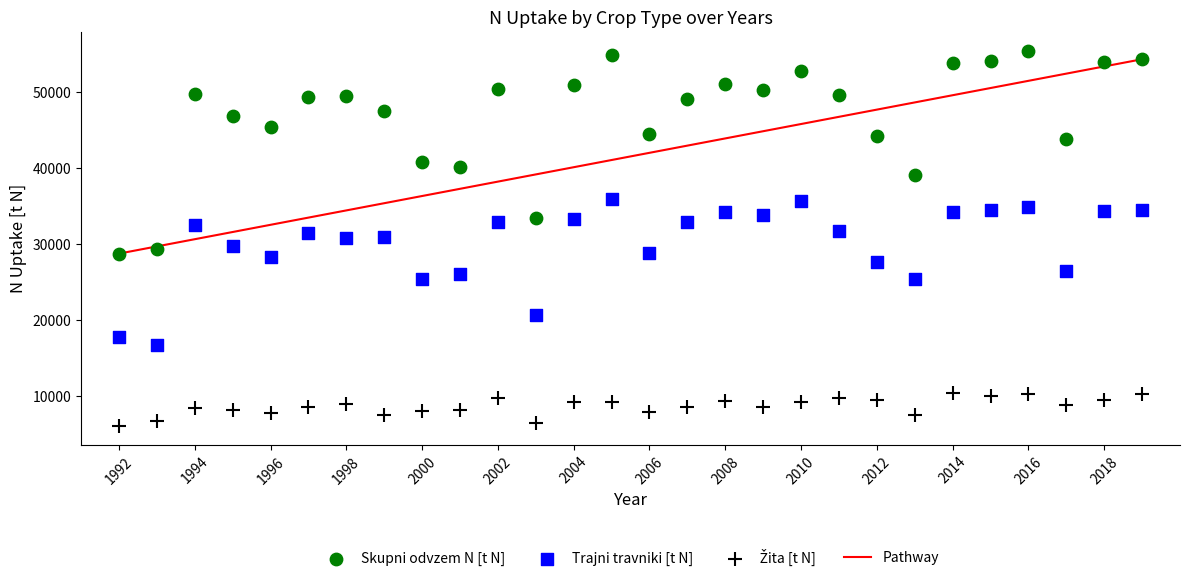

What is the X range (max minus min) for the scatter plot?

27.0